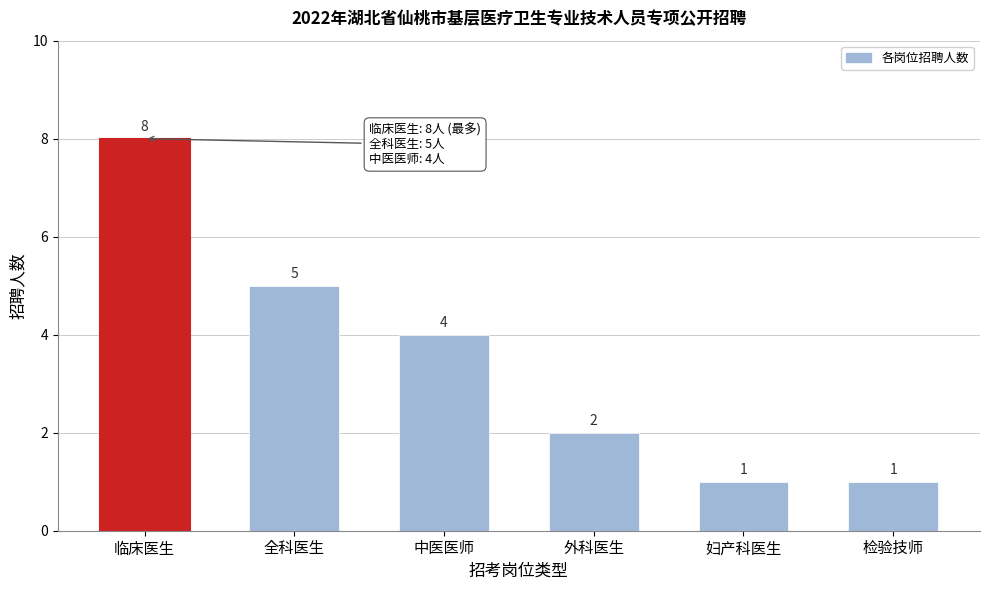

Reading left to right, what are all the values shown in this chart?

8	5	4	2	1	1